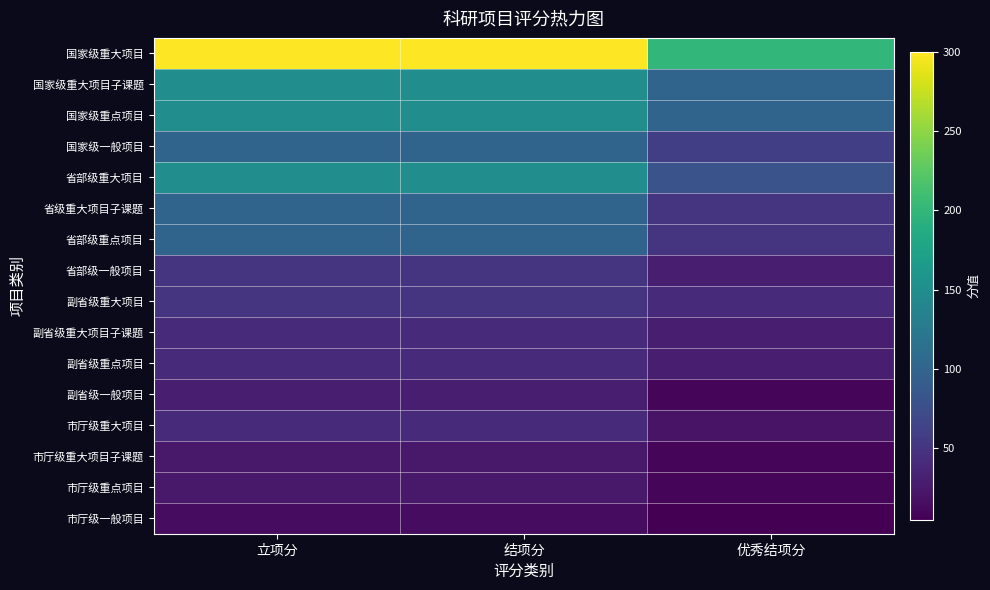

Which series changed the most between 立项分 and 结项分?

国家级重大项目